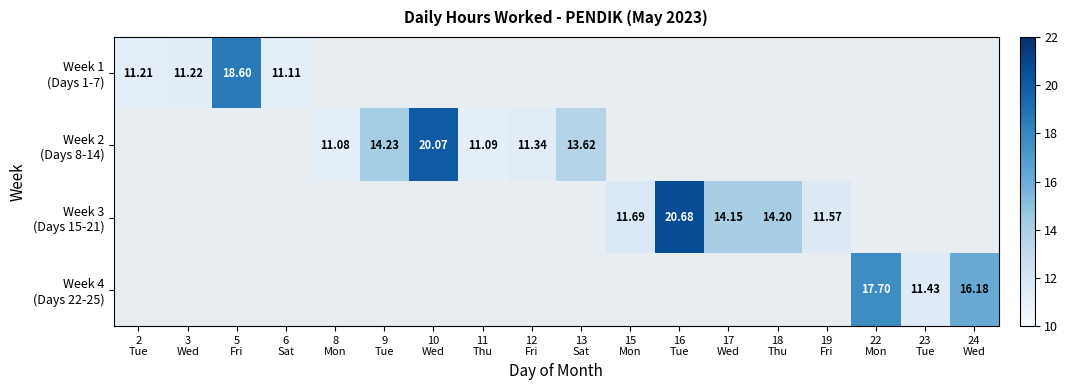

How many values in the Week 2 (Days 8-14) series exceed 20?

1